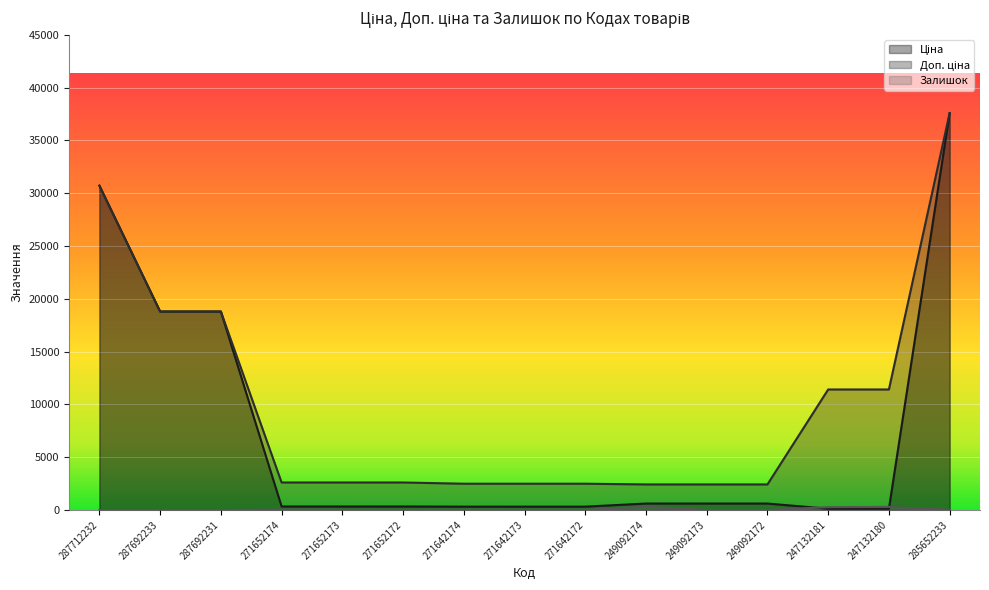

What is the spread (max minus min) of values at 271652172?

2594.3